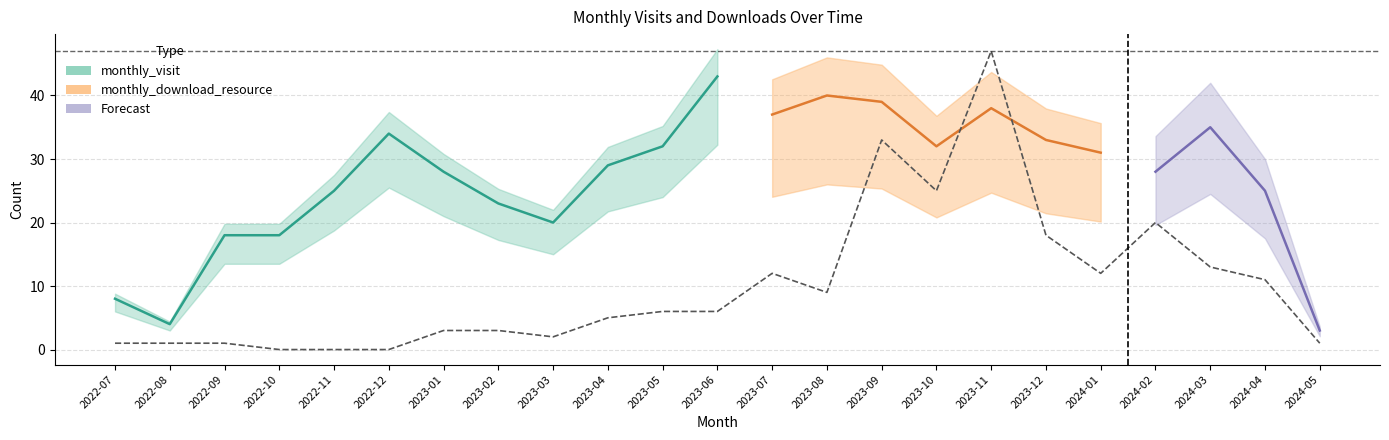

How many interior local peaks (higher than both neighbors) does the data have?

4